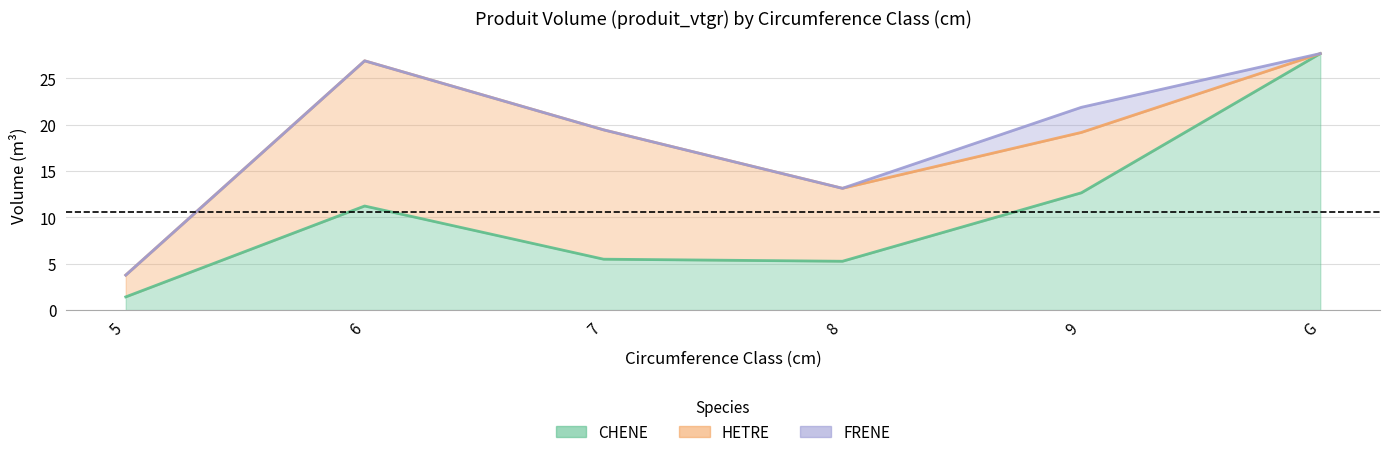

Reading right to left, transcribe all the data shown in this chart.

CHENE: 27.7	12.7	5.3	5.5	11.2	1.4
HETRE: 0.0	6.5	7.9	14.0	15.7	2.4
FRENE: 0.0	2.7	0.0	0.0	0.0	0.0